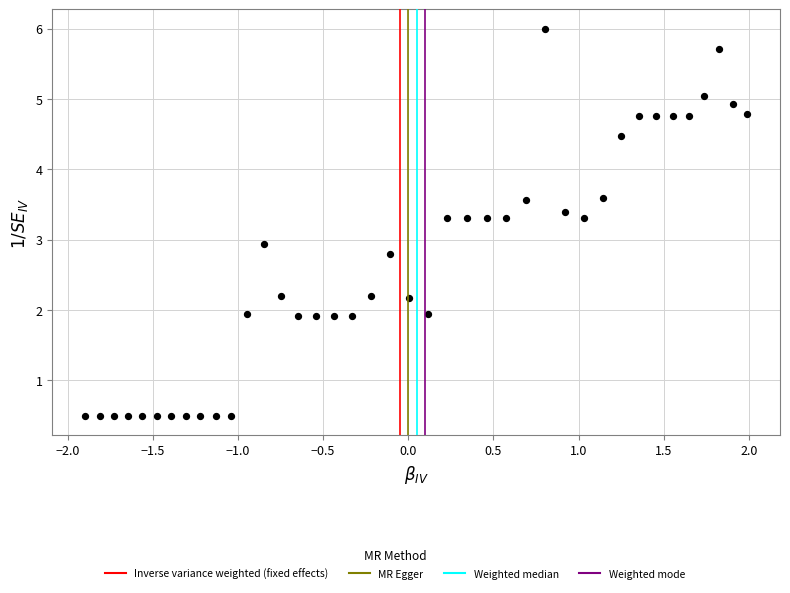

What Y value in the scatter plot is closest to 3?

2.9